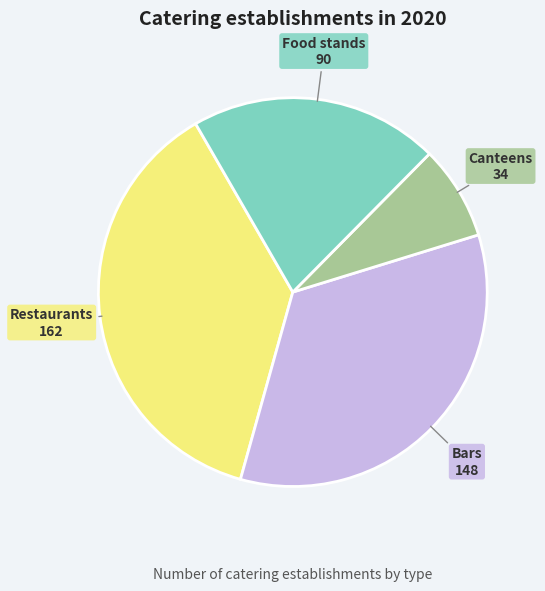

Does any single category account for the majority?

No